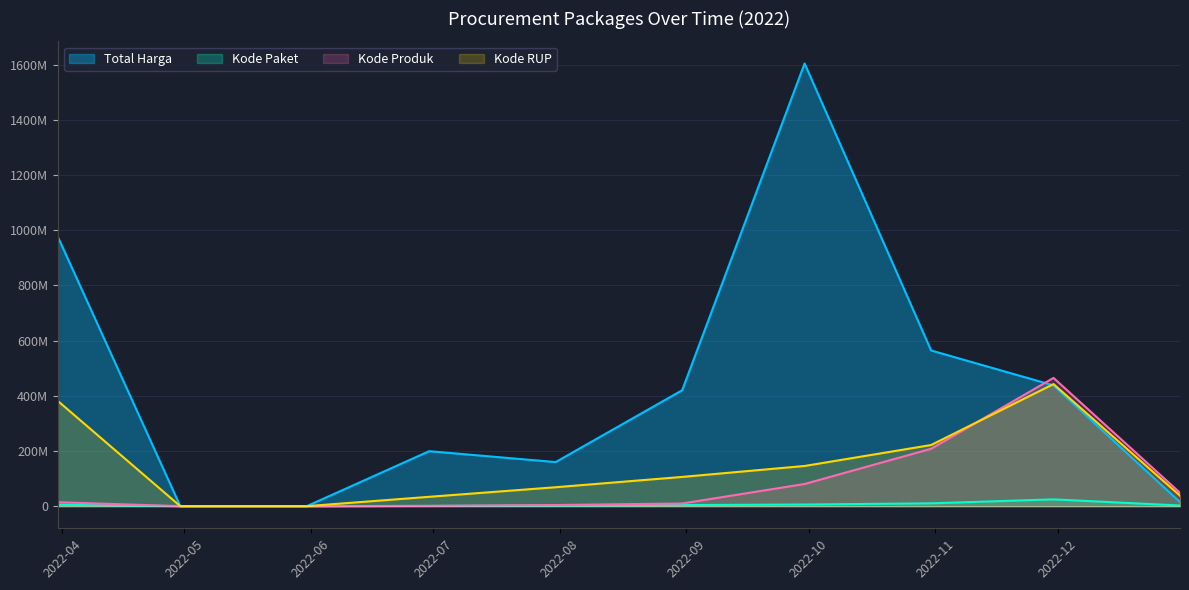

True or false: Kode RUP and Kode Paket cross at least once.

False